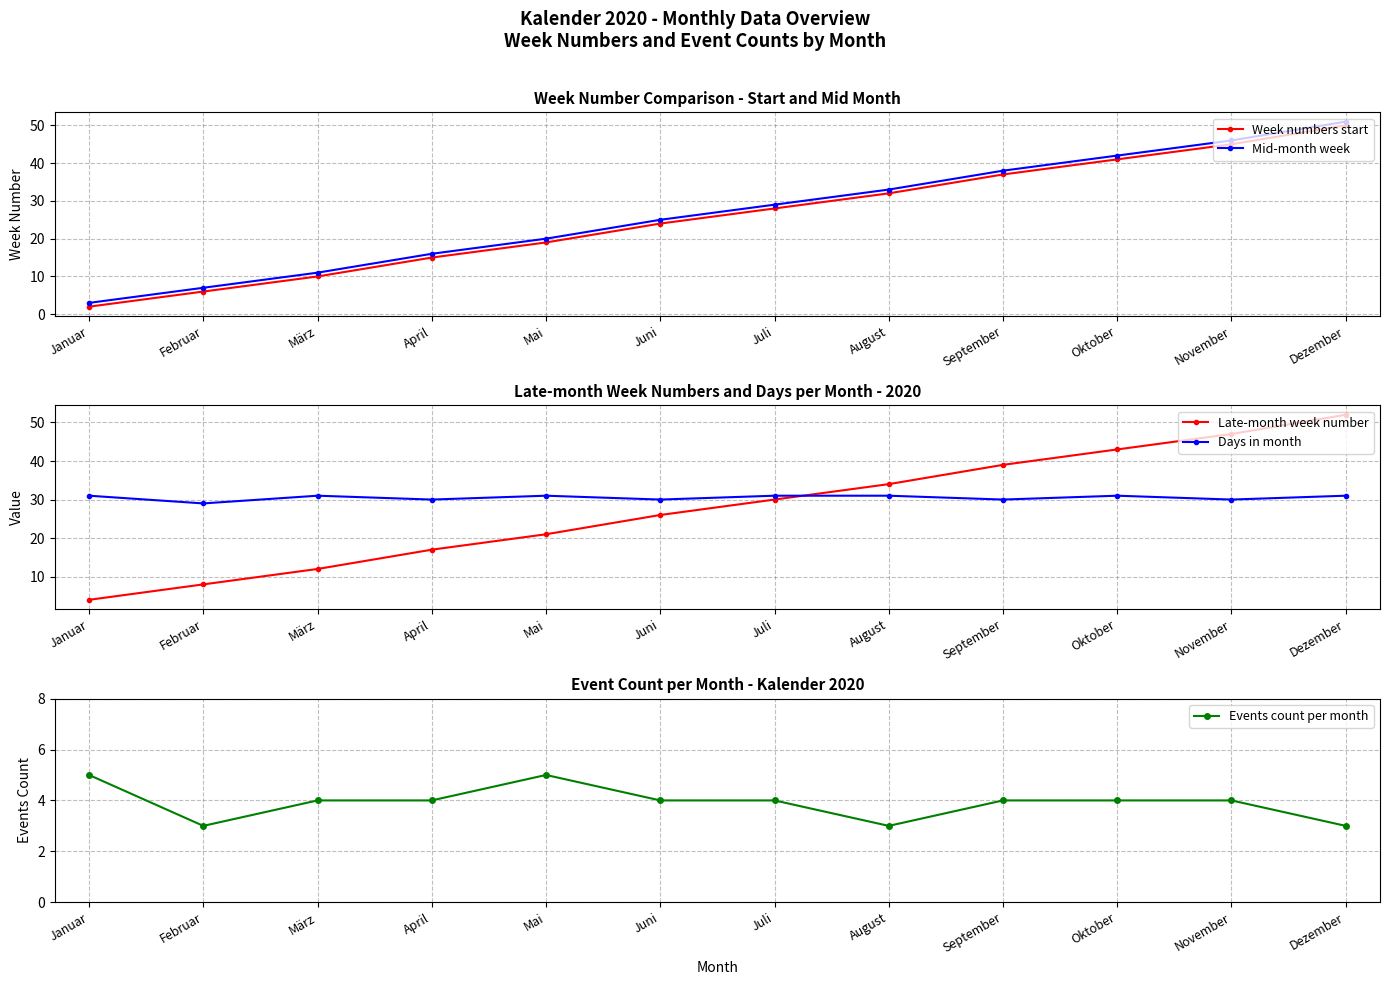

What is the label of the 7th point from the left?

Juli